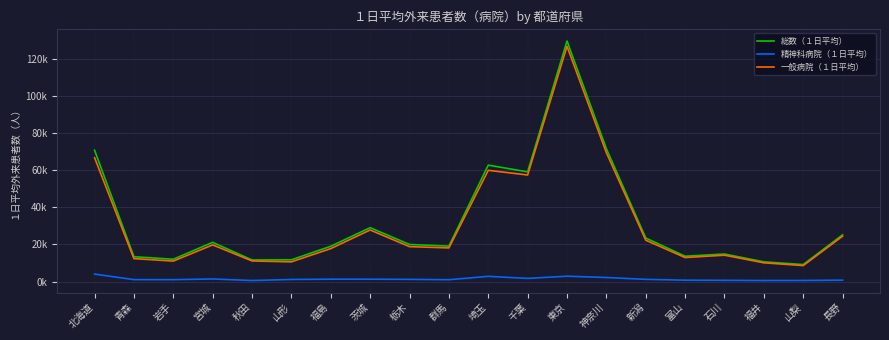

What are all the series names shown in the legend?

総数（１日平均）, 精神科病院（１日平均）, 一般病院（１日平均）